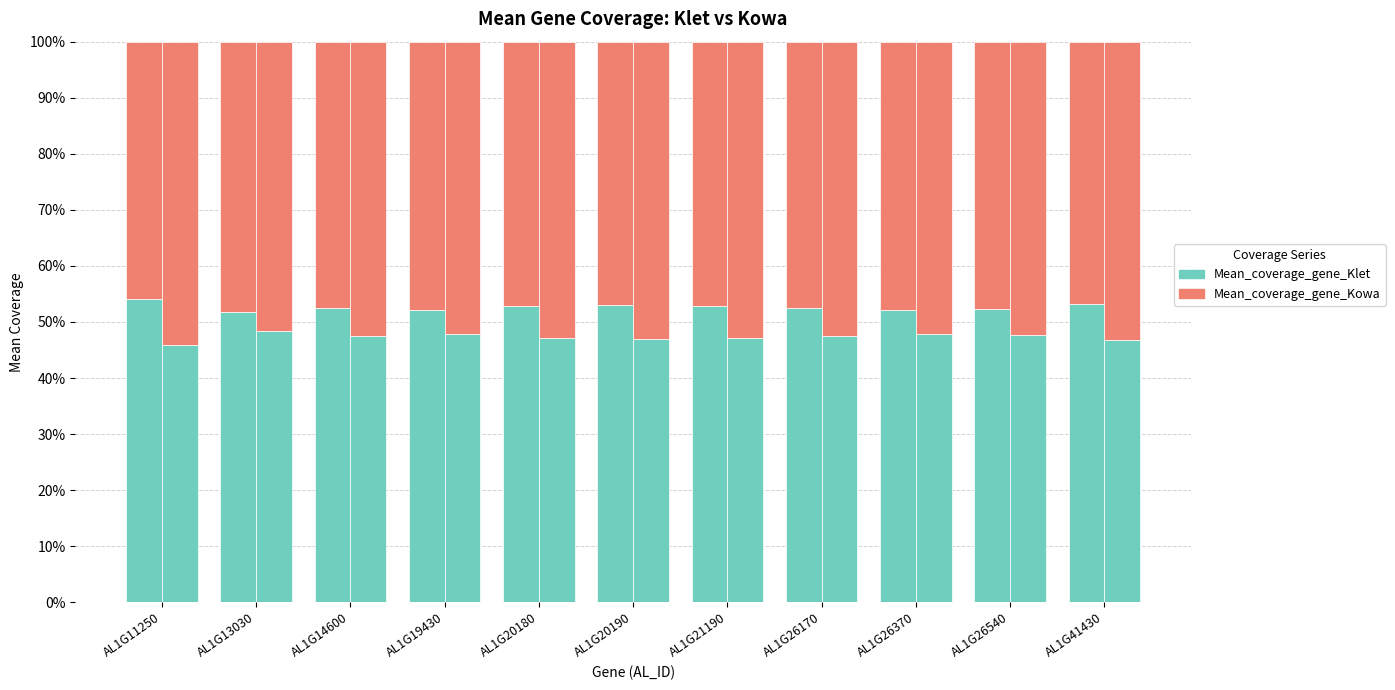

How many data points in Mean_coverage_gene_Klet are above 52?

10